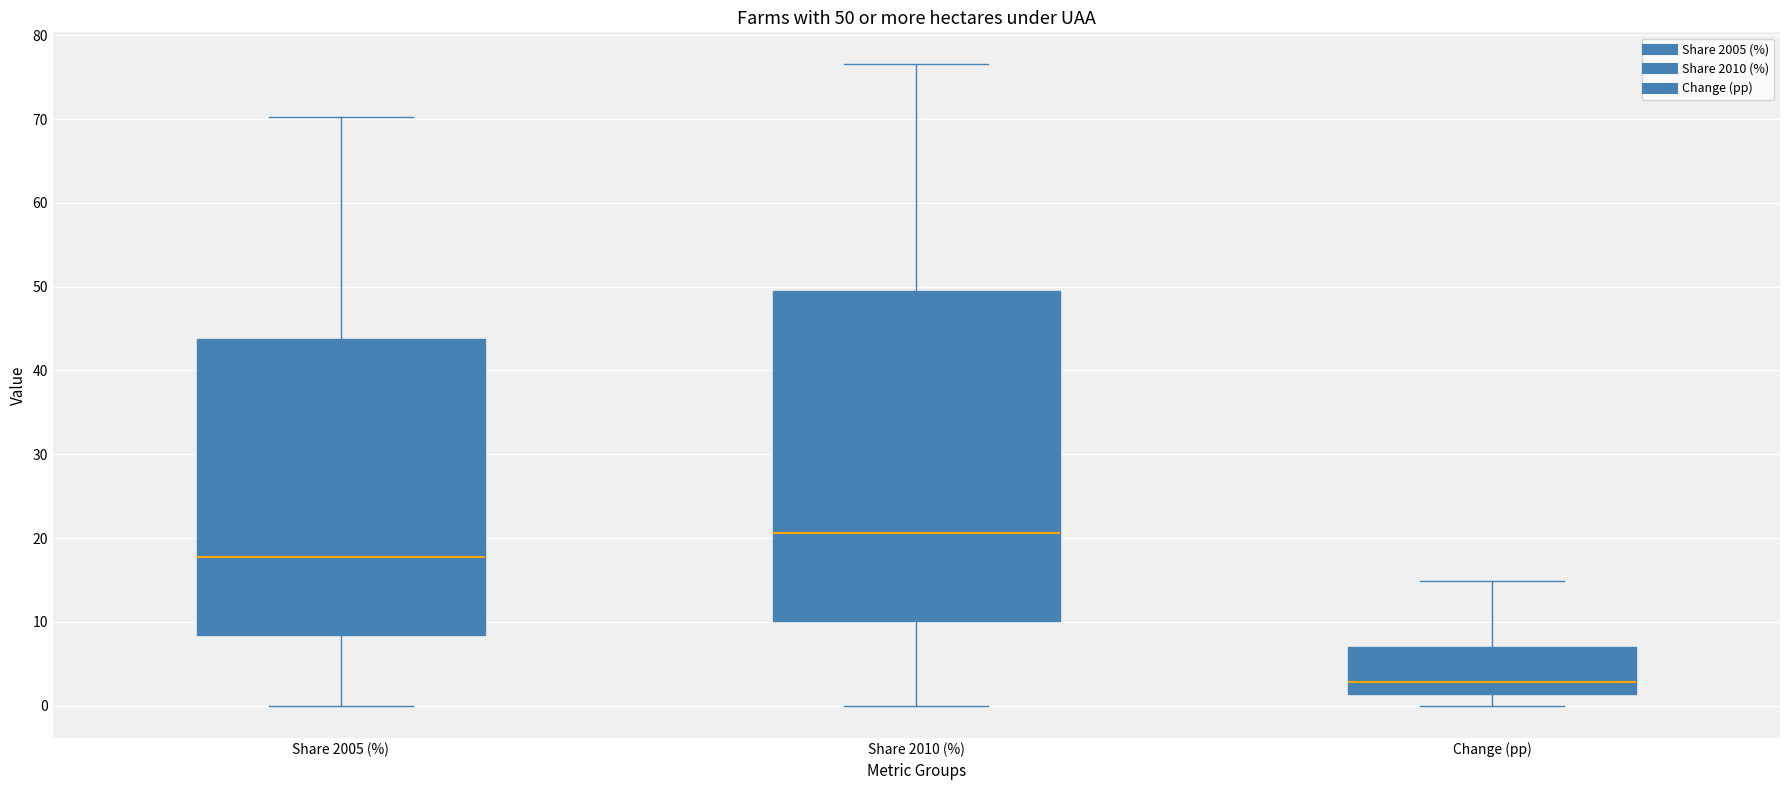

Which box is the tallest, from its lower edge to its upper edge?

Share 2010 (%)